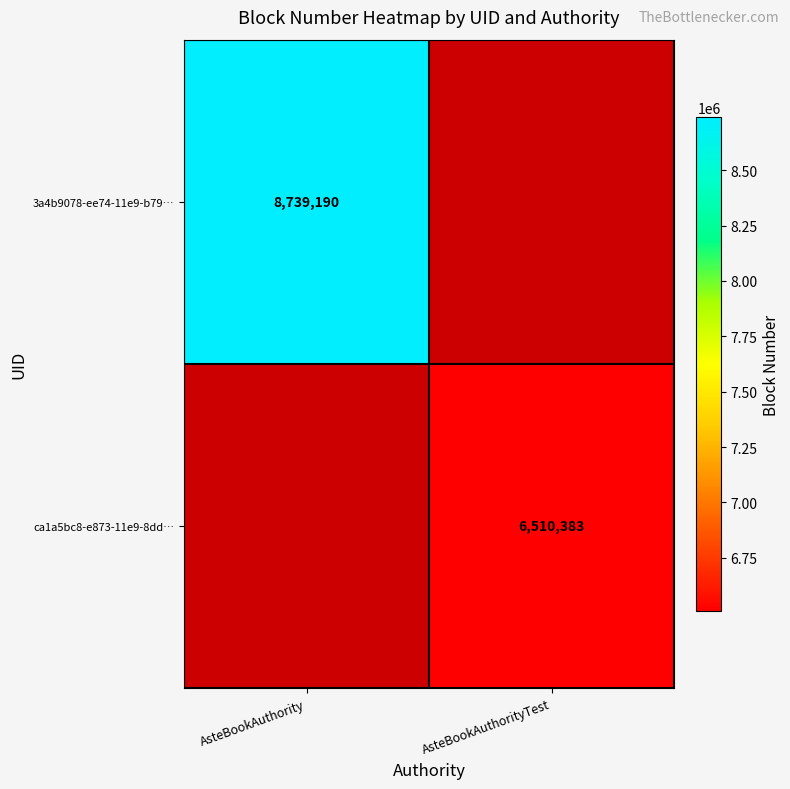

At which category is the sum across all series the highest?

AsteBookAuthority